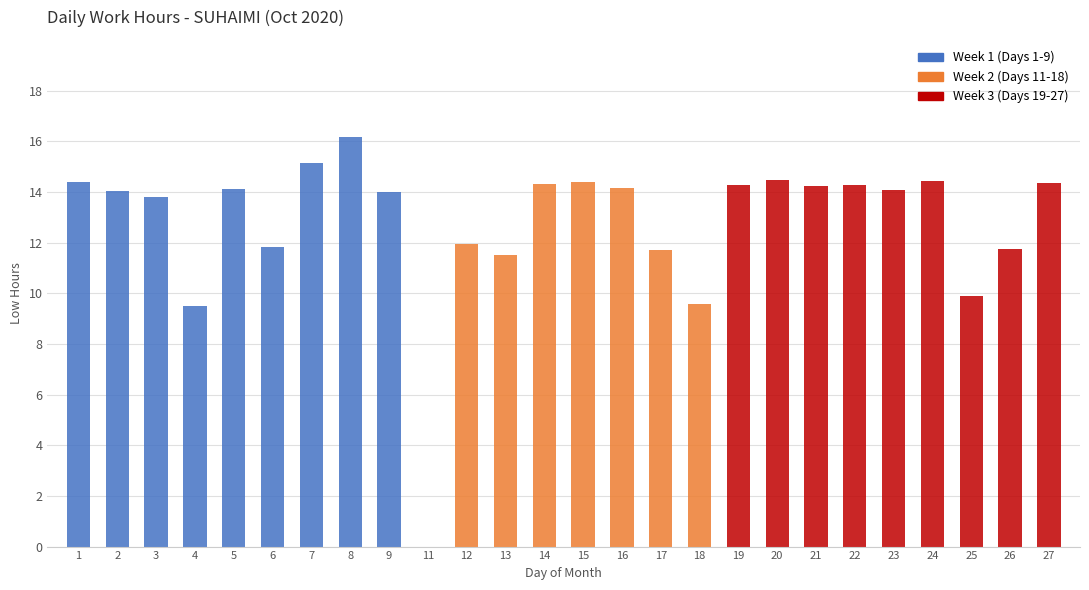

How many values are above zero?

25